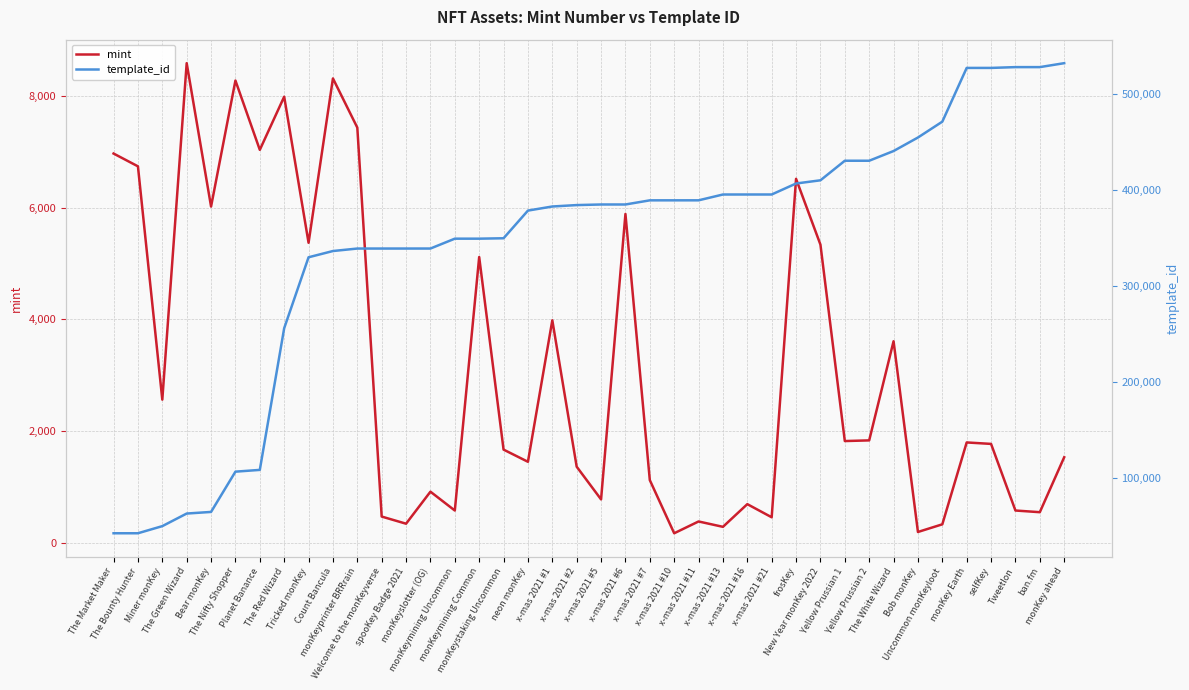

True or false: template_id has a value of 206110 at x-mas 2021 #5.

False